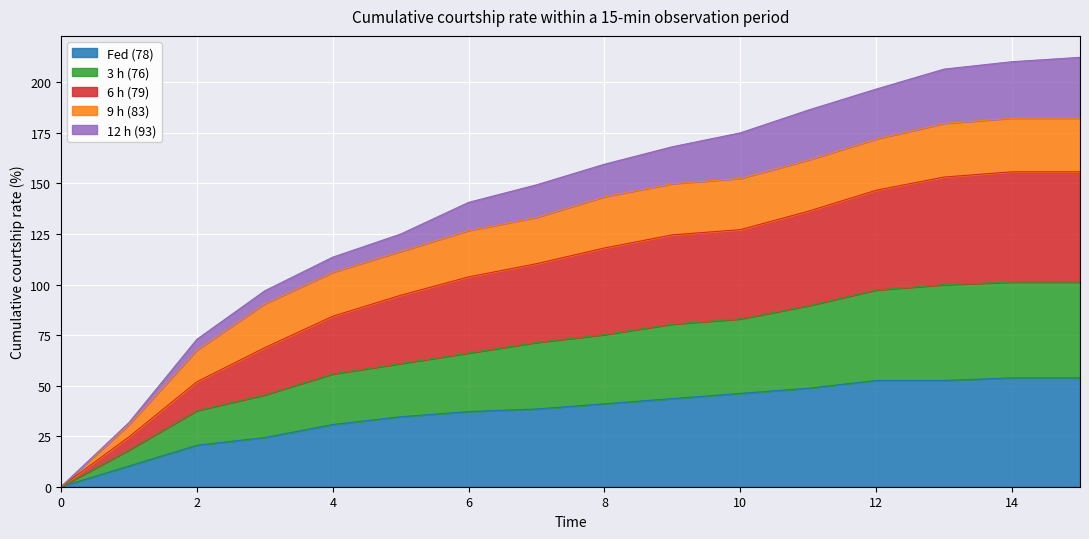

Is the value of 3 h (76) at 15 greater than the value of 6 h (79) at 3?

Yes